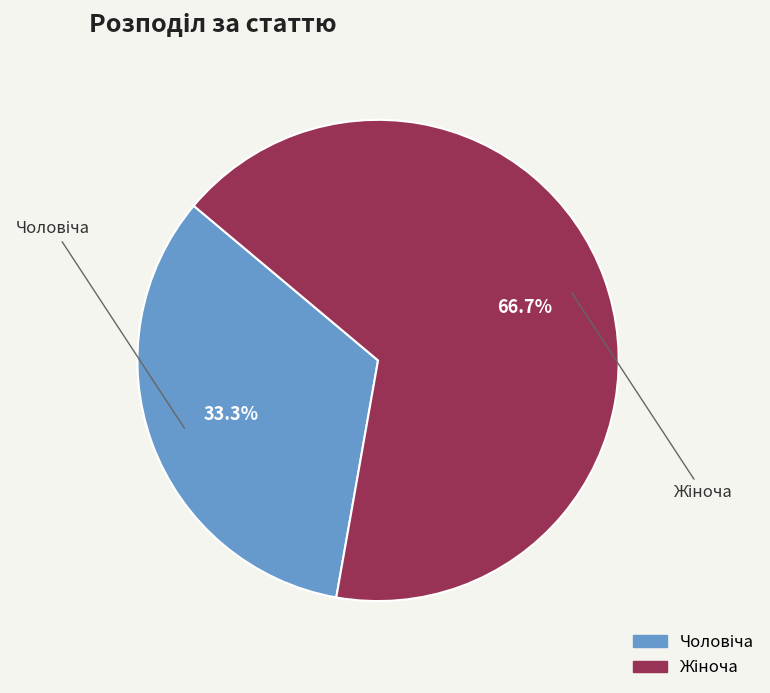

Does any single category account for the majority?

Yes